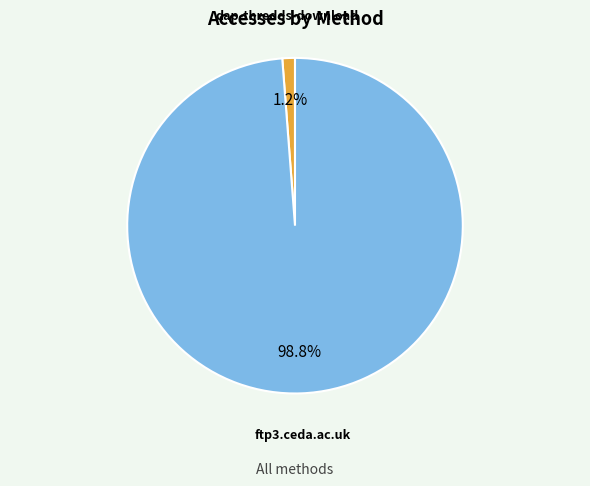

Does any single category account for the majority?

Yes